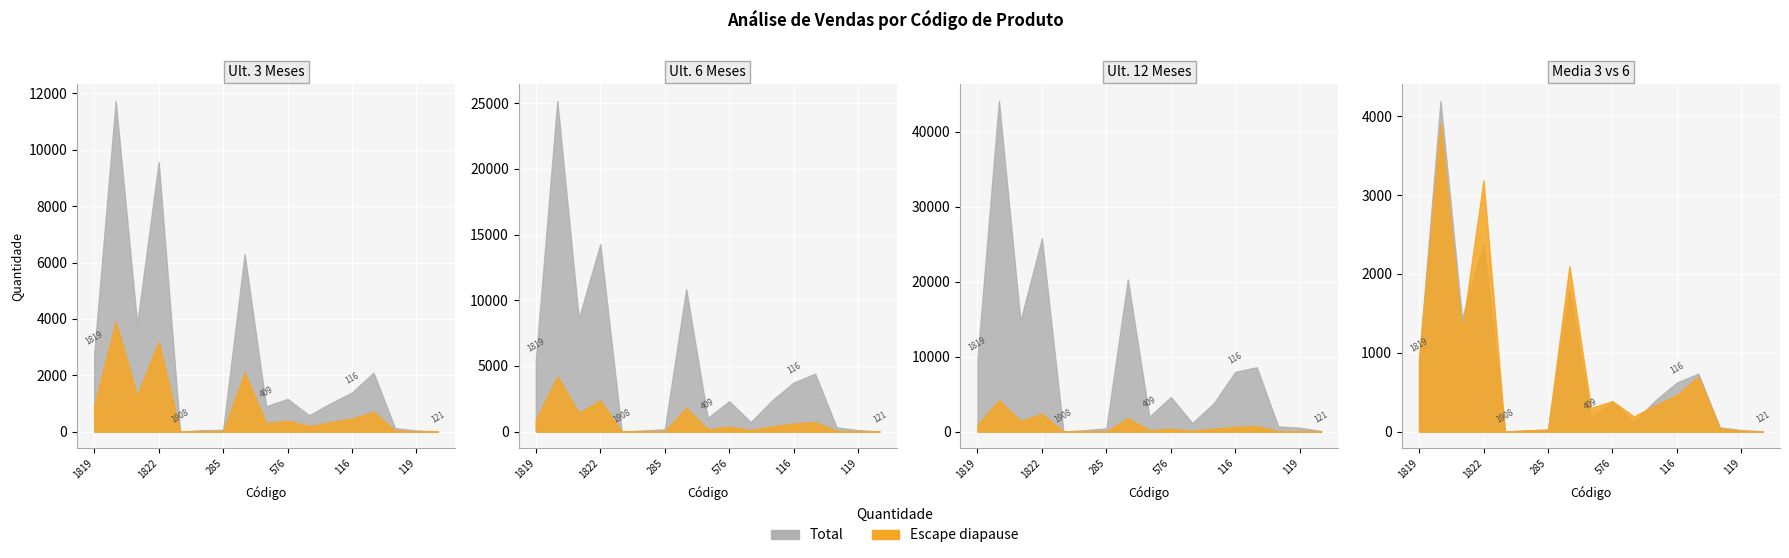

What is the sum of all Ult. 12 Meses values?

144631.0